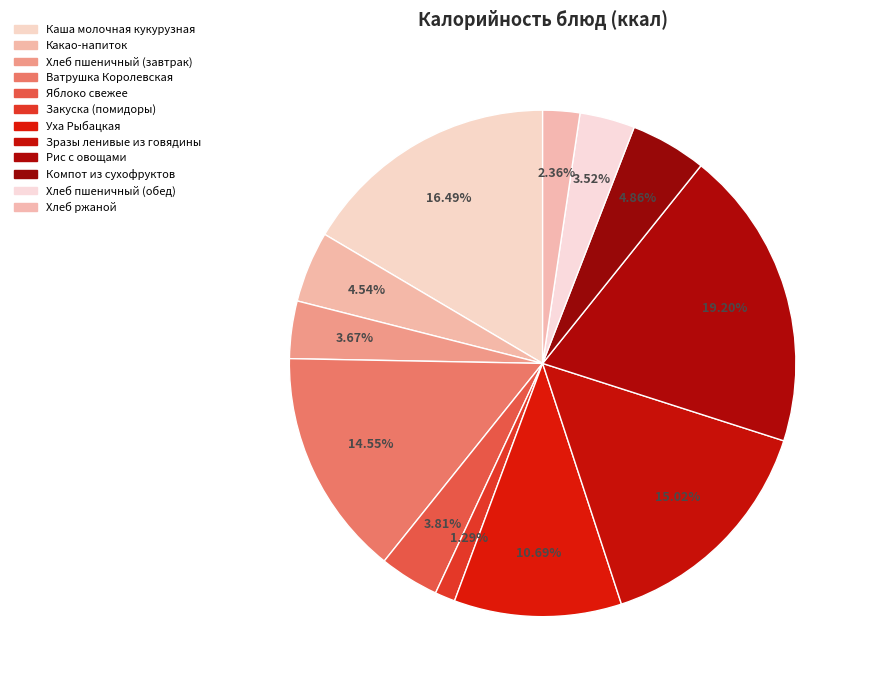

How many segments does this pie chart have?

12